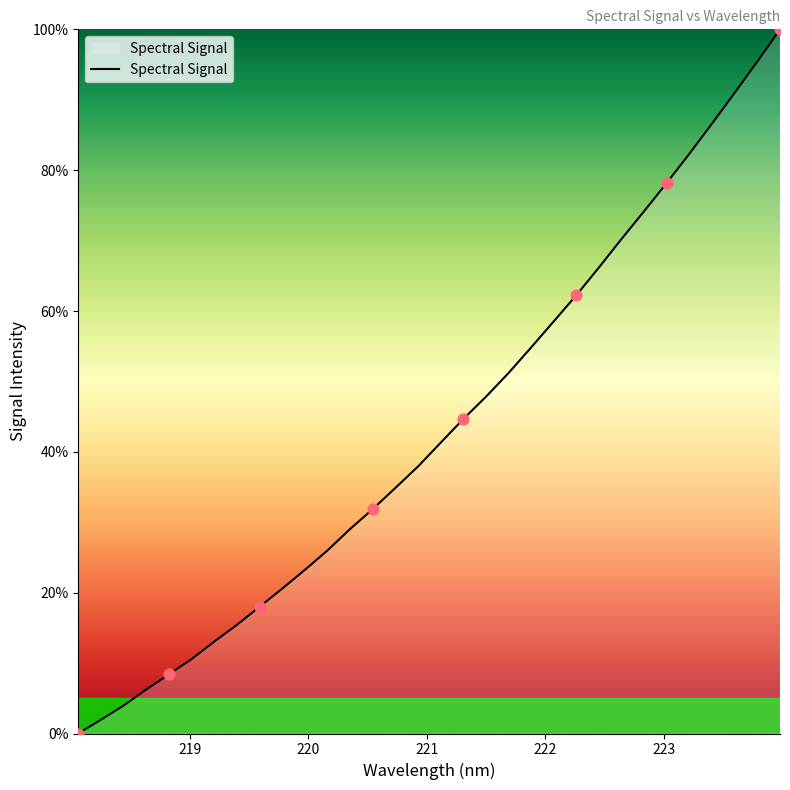

What is the greatest value displayed?

100.0